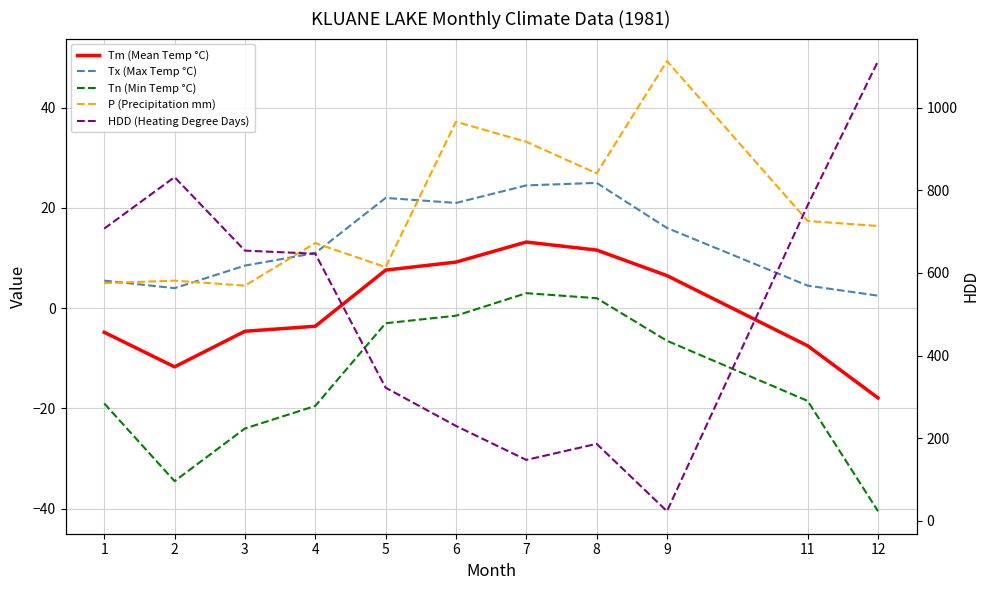

Which category has the highest value in the P (Precipitation mm) series?

9